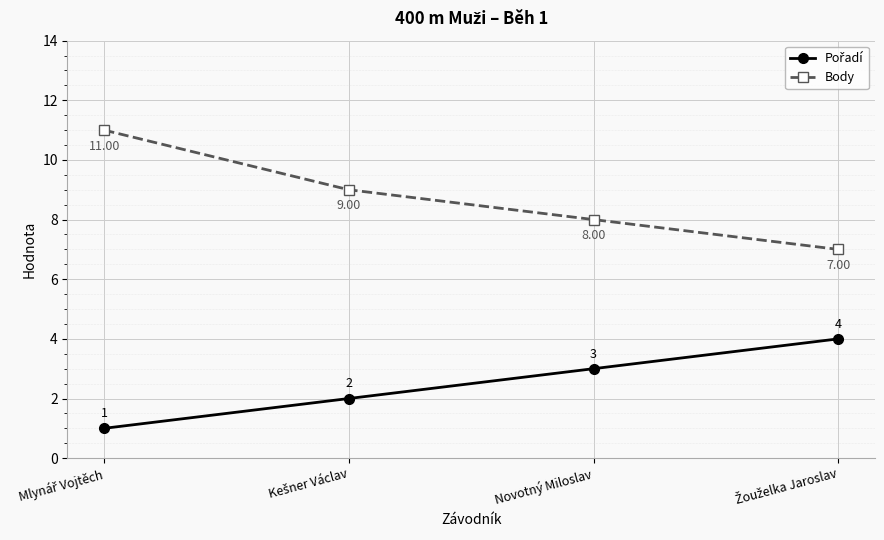

True or false: Body has more than 1 interior local peaks.

False